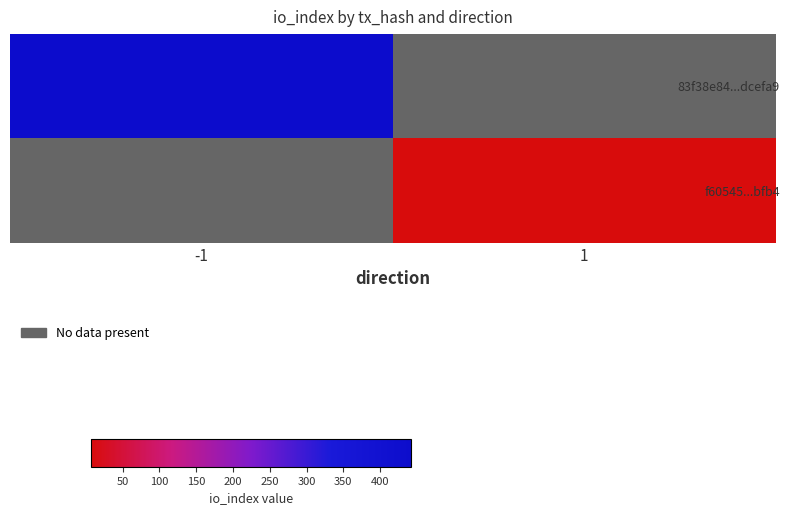

At which category does the chart reach its minimum across all series?

1